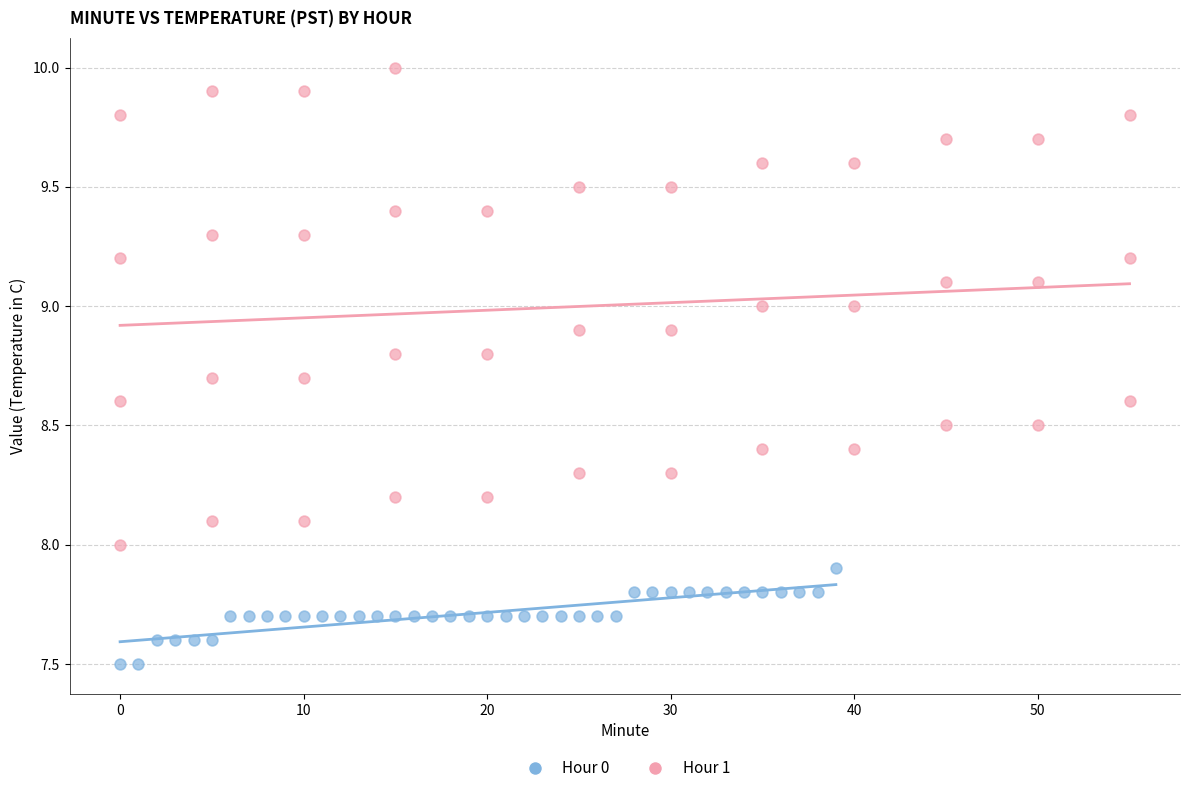

Which series reaches the minimum Y coordinate?

Hour 0